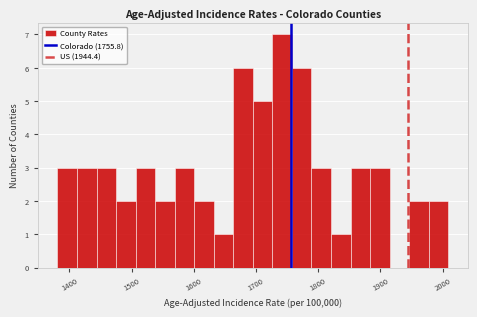

Read against the x-axis, roughly where is the centre of the tallest bar?

1740